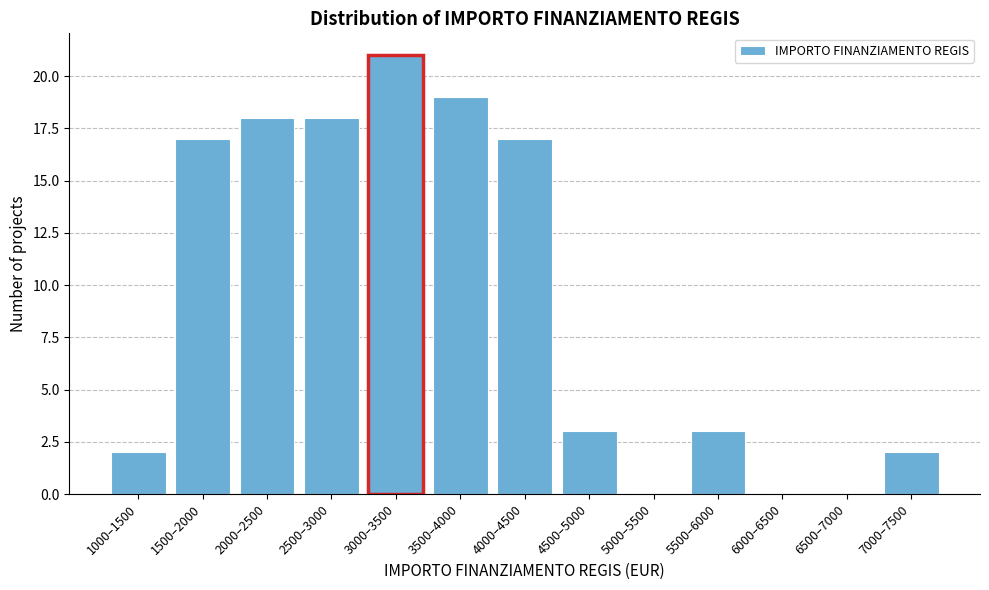

Reading right to left, list all the values displayed in this chart.

7000–7500=2	6500–7000=0	6000–6500=0	5500–6000=3	5000–5500=0	4500–5000=3	4000–4500=17	3500–4000=19	3000–3500=21	2500–3000=18	2000–2500=18	1500–2000=17	1000–1500=2